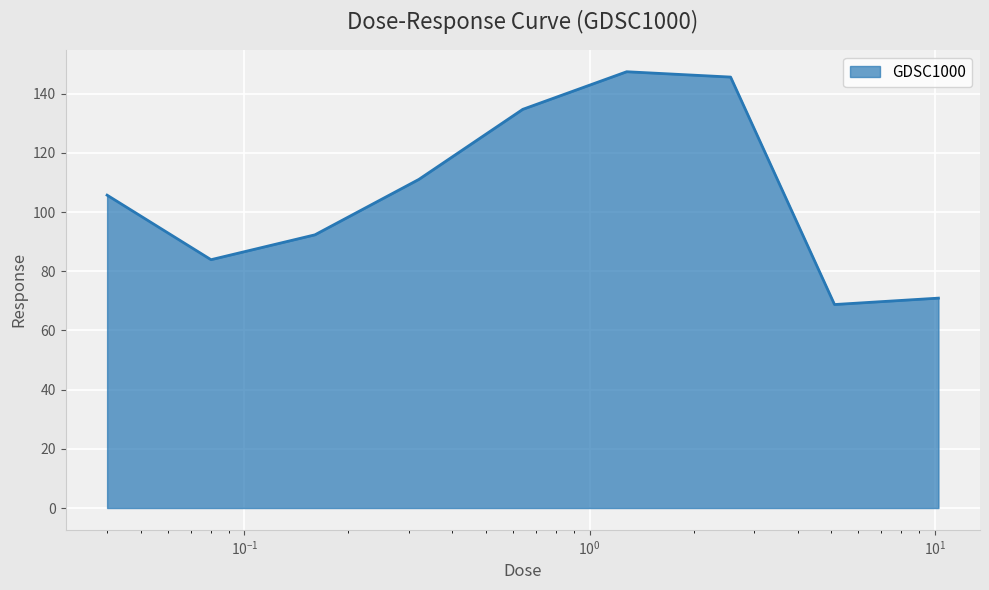

What is the minimum value shown in the chart?

68.8